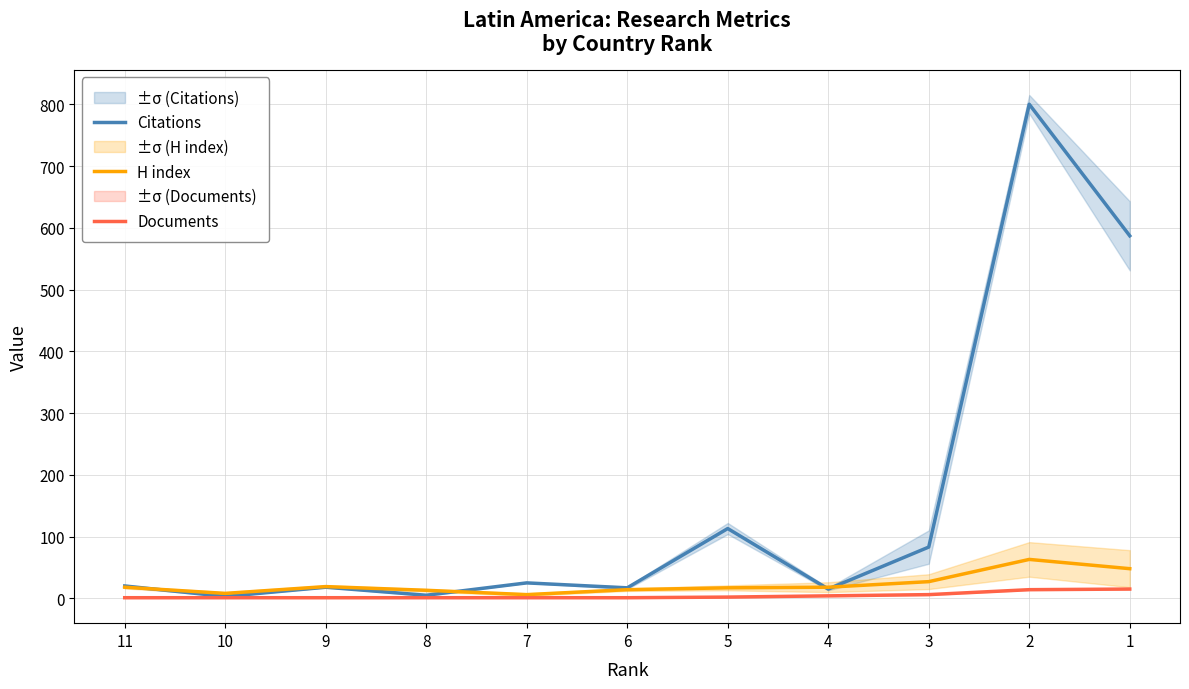

What value does the Documents series have at 2?

14